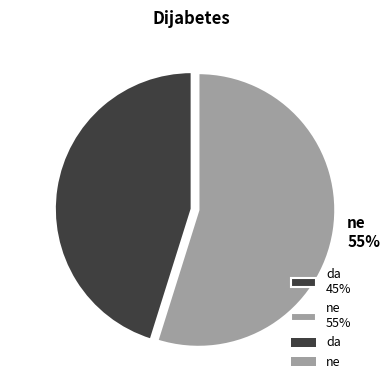

To the nearest percent, what percentage of the pie is ne?

55%